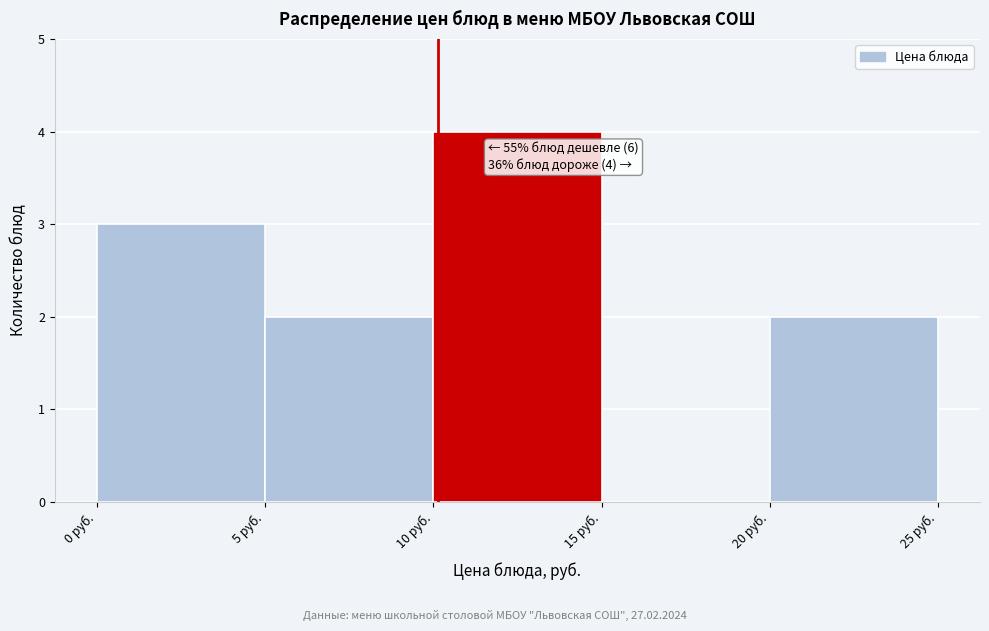

Which range on the x-axis has the tallest bar?

10 to 15